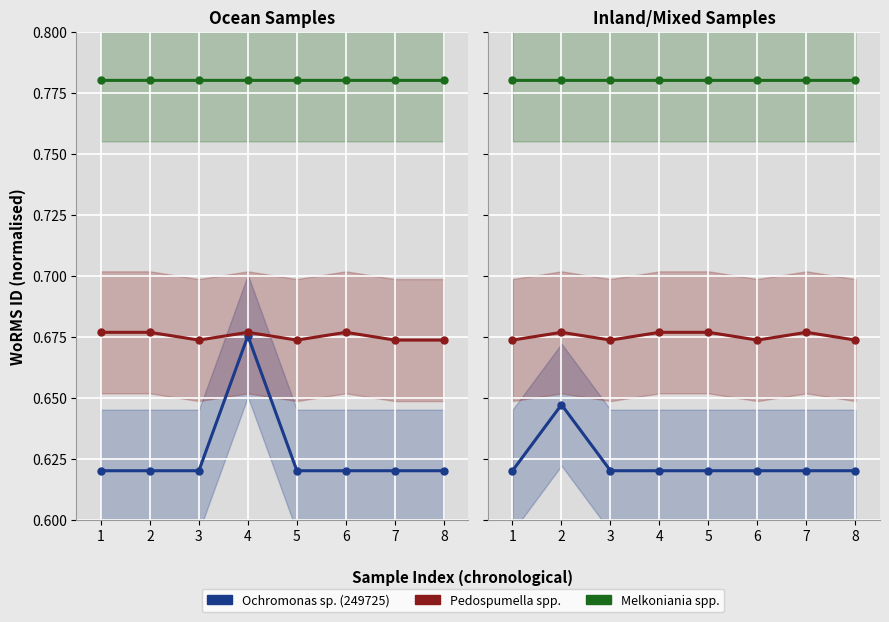

Where is the first local maximum for Melkoniania spp.?

2